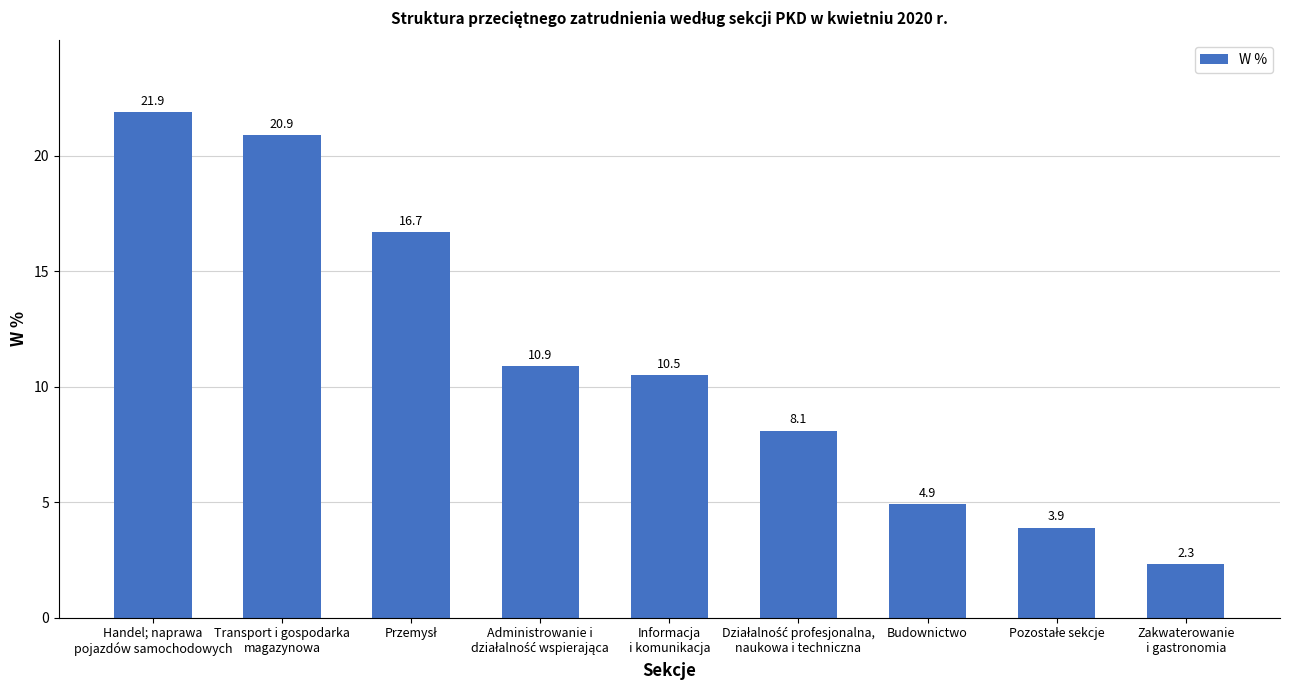

What value does the data have at Budownictwo?

4.9